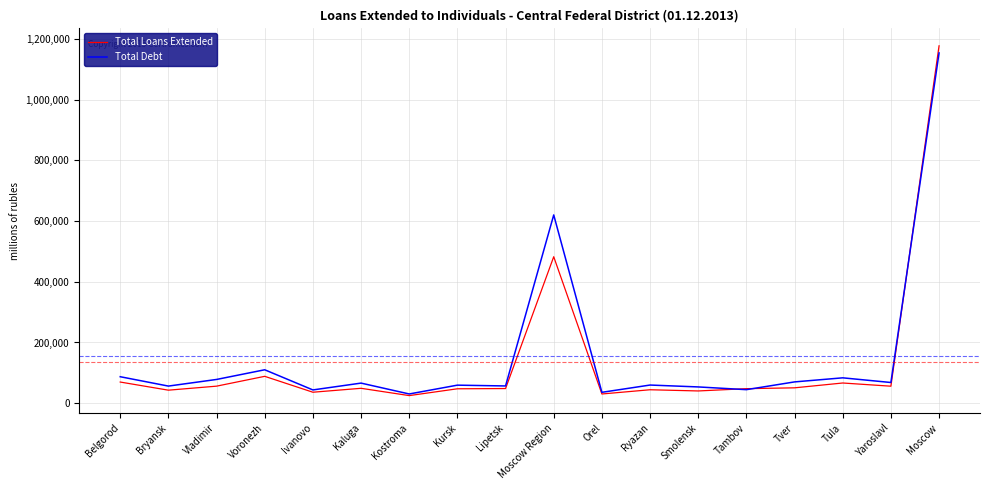

True or false: Total Debt has a value of 66181 at Kaluga.

True